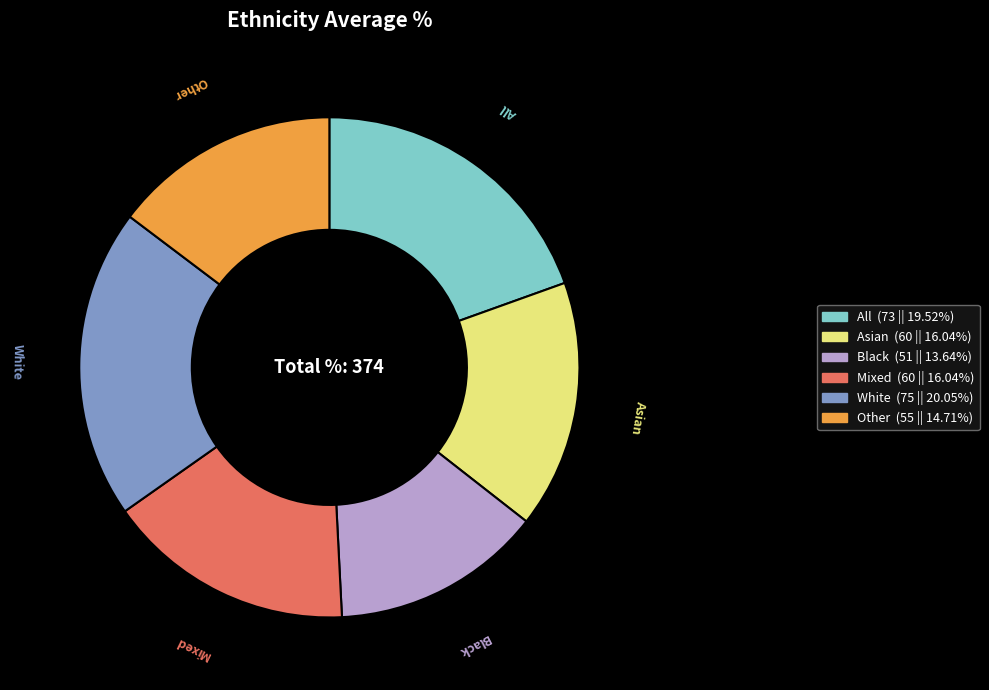

Is Mixed the majority of the pie?

No